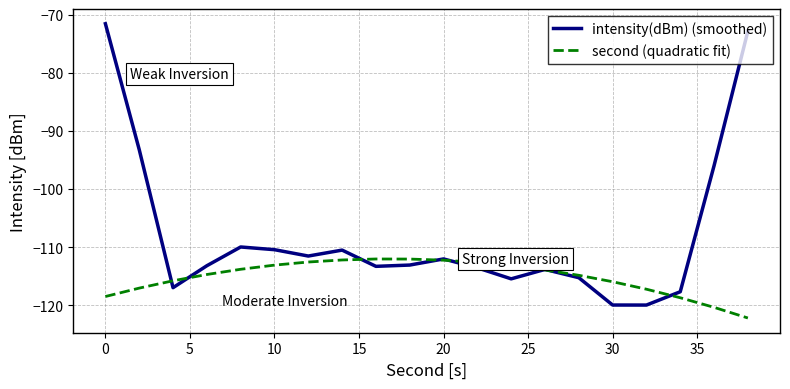

How many series are shown in this chart?

2